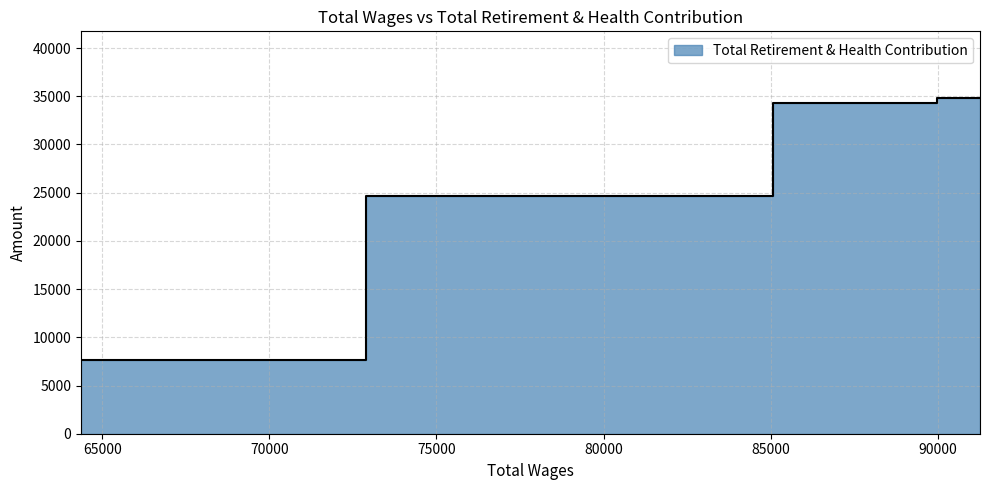

Rank the categories by value from highest to lowest.

91262.0, 88685.0, 81443.0, 64365.0